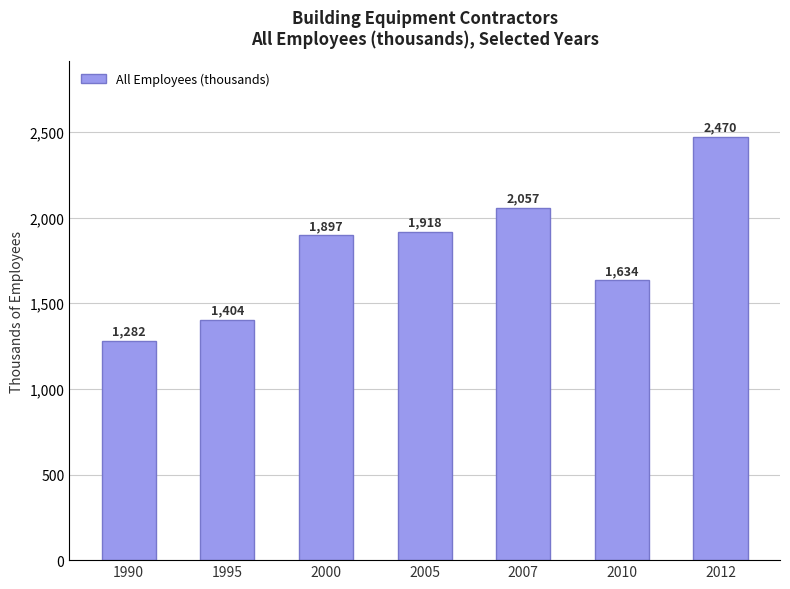

List the labels in order of value, smallest first.

1990, 1995, 2010, 2000, 2005, 2007, 2012